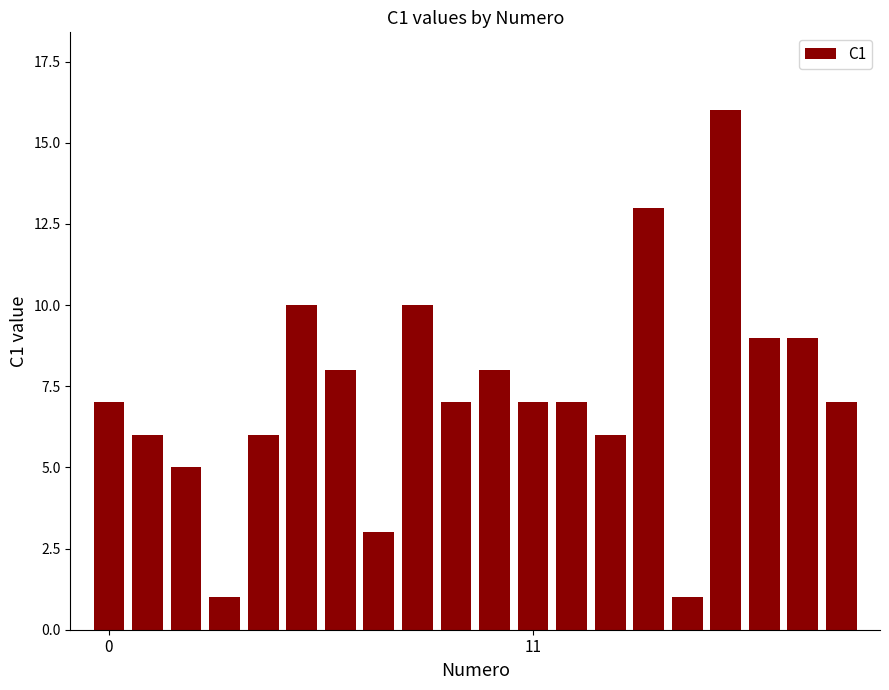

What is the sum of all values?

146